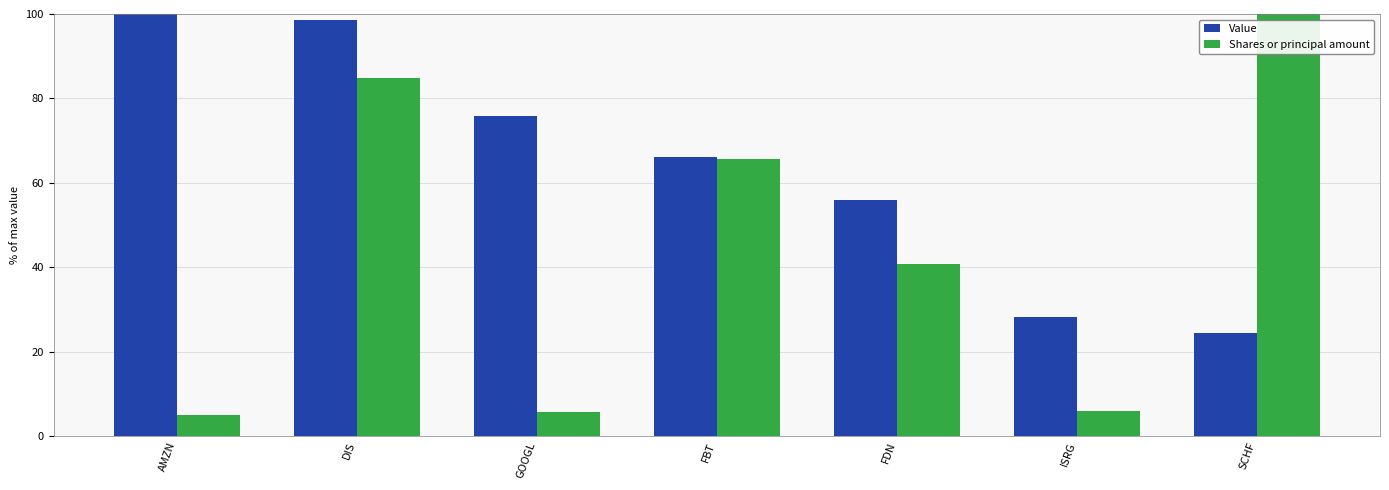

What position from the left is AMZN?

1